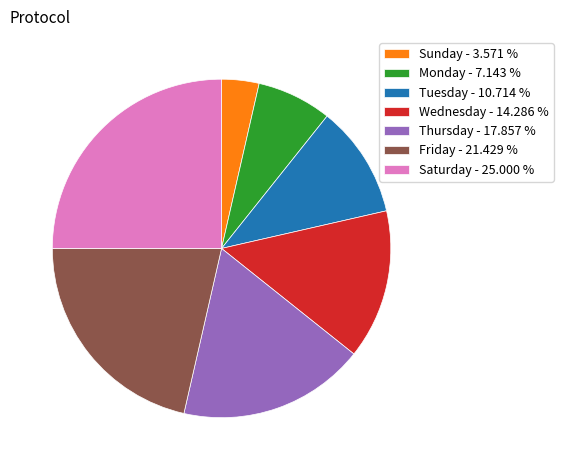

How many segments does this pie chart have?

7